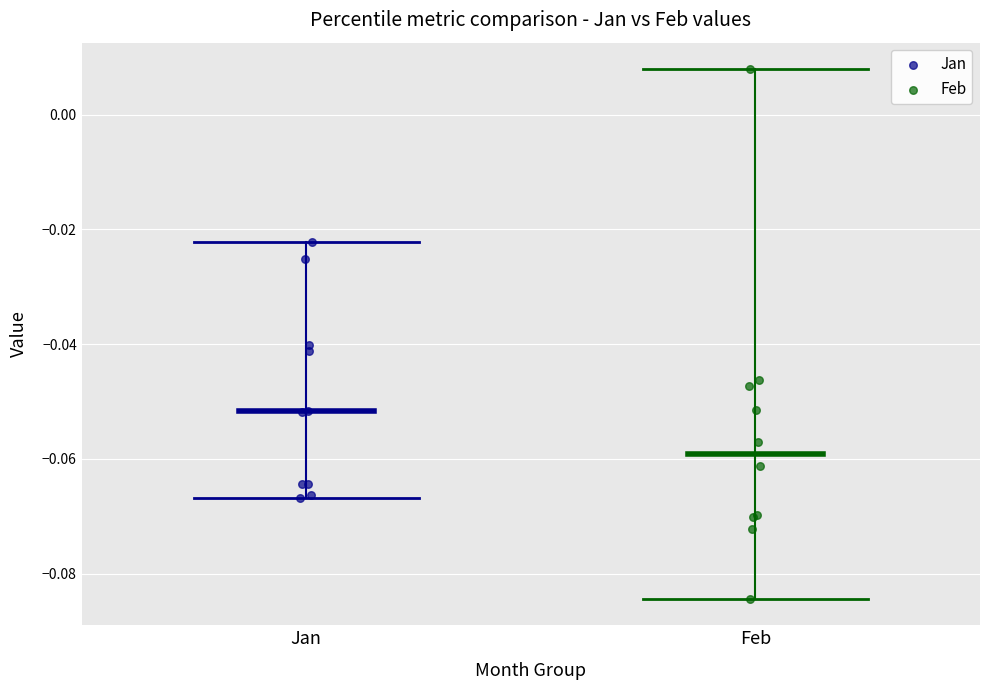

Which series reaches the minimum Y coordinate?

Feb